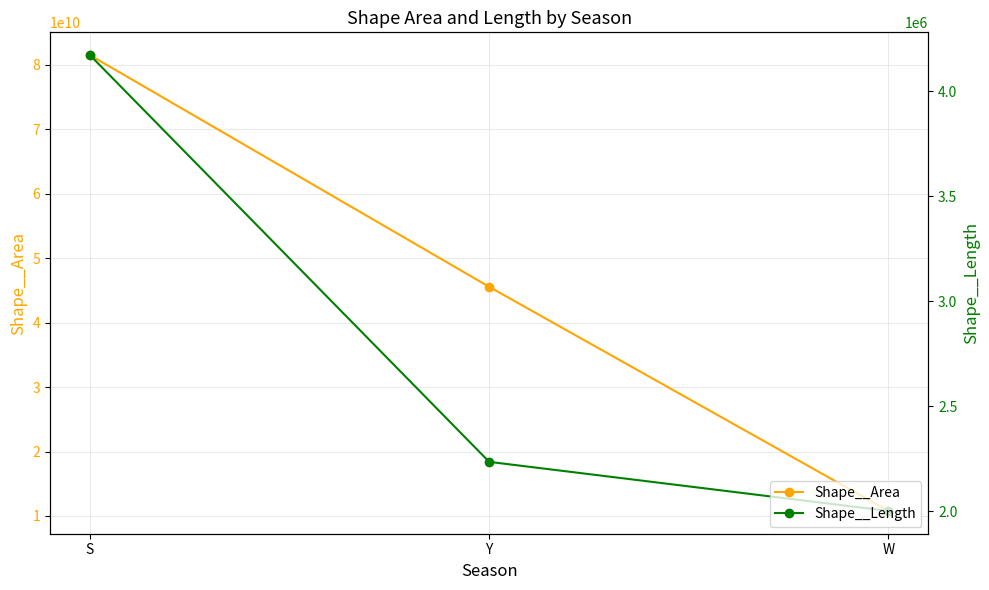

What is the difference between the Shape__Length values at W and Y?

233732.2